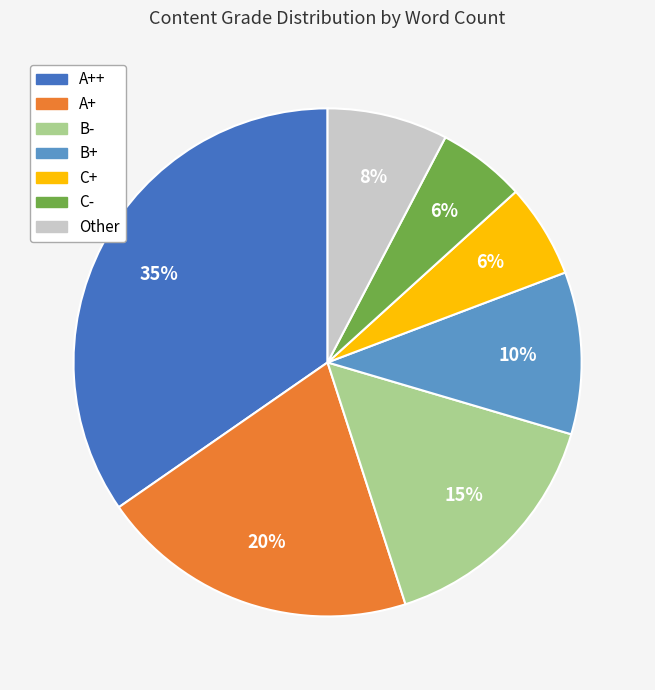

Count the number of slices in the pie.

7